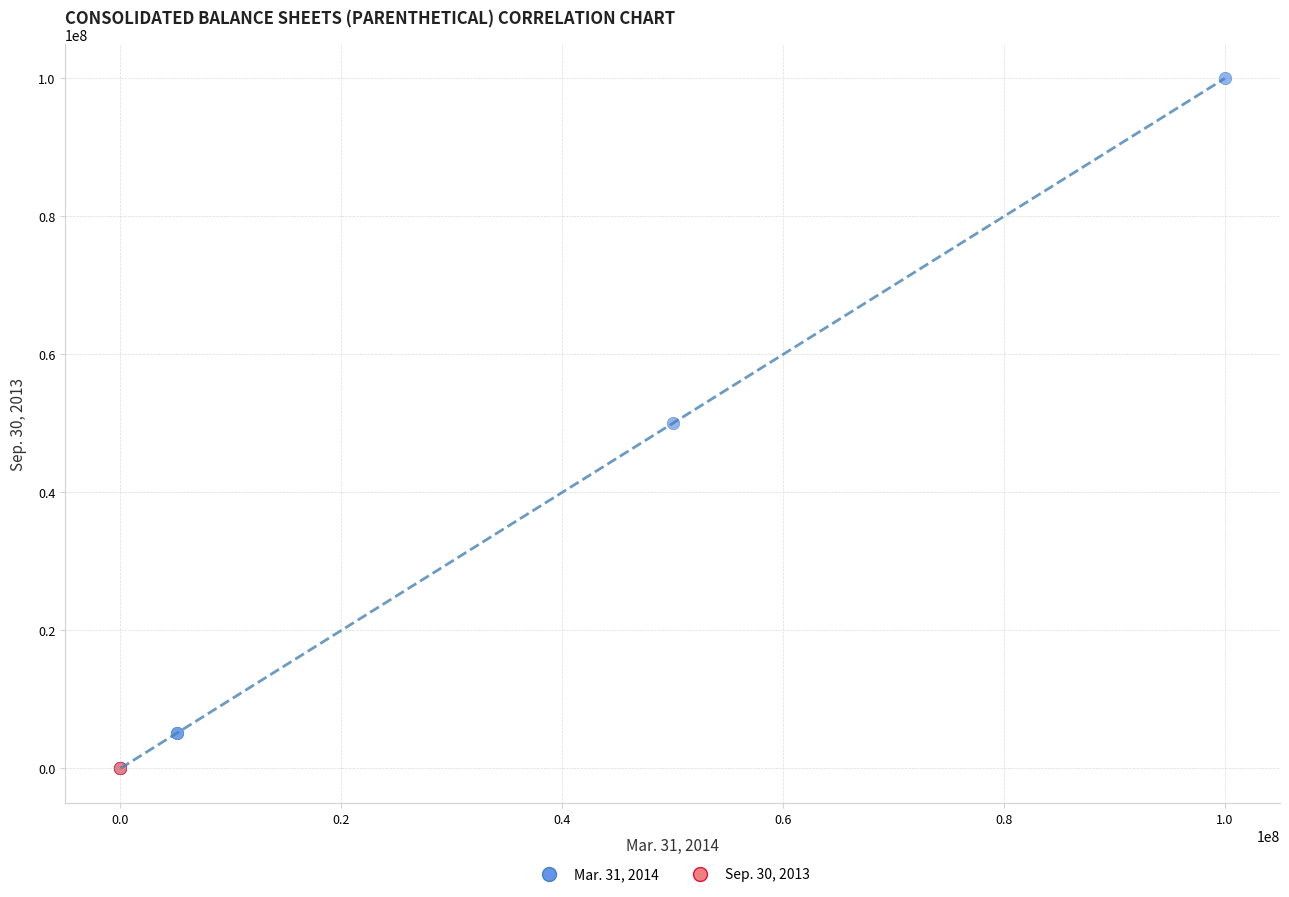

Which series reaches the maximum Y coordinate?

Mar. 31, 2014